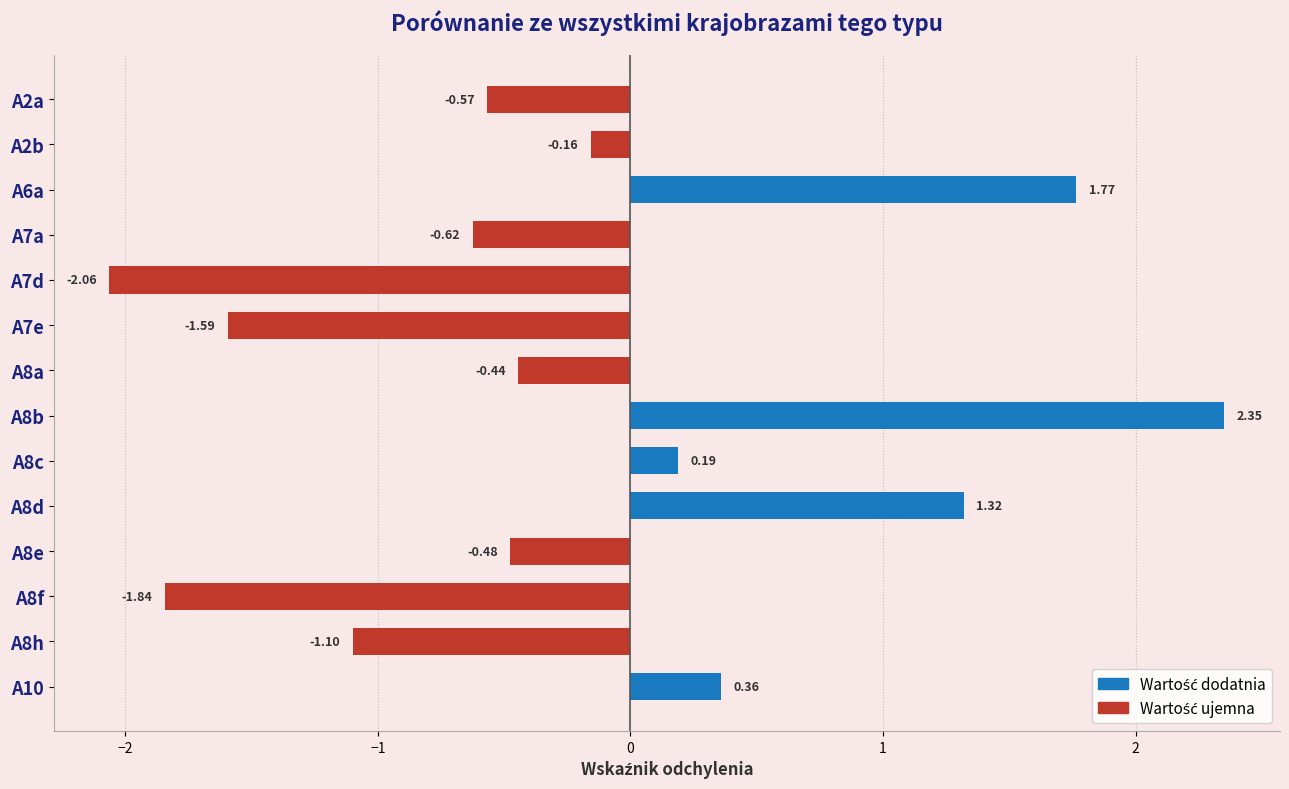

What is the difference between the second highest and minimum values?

3.8